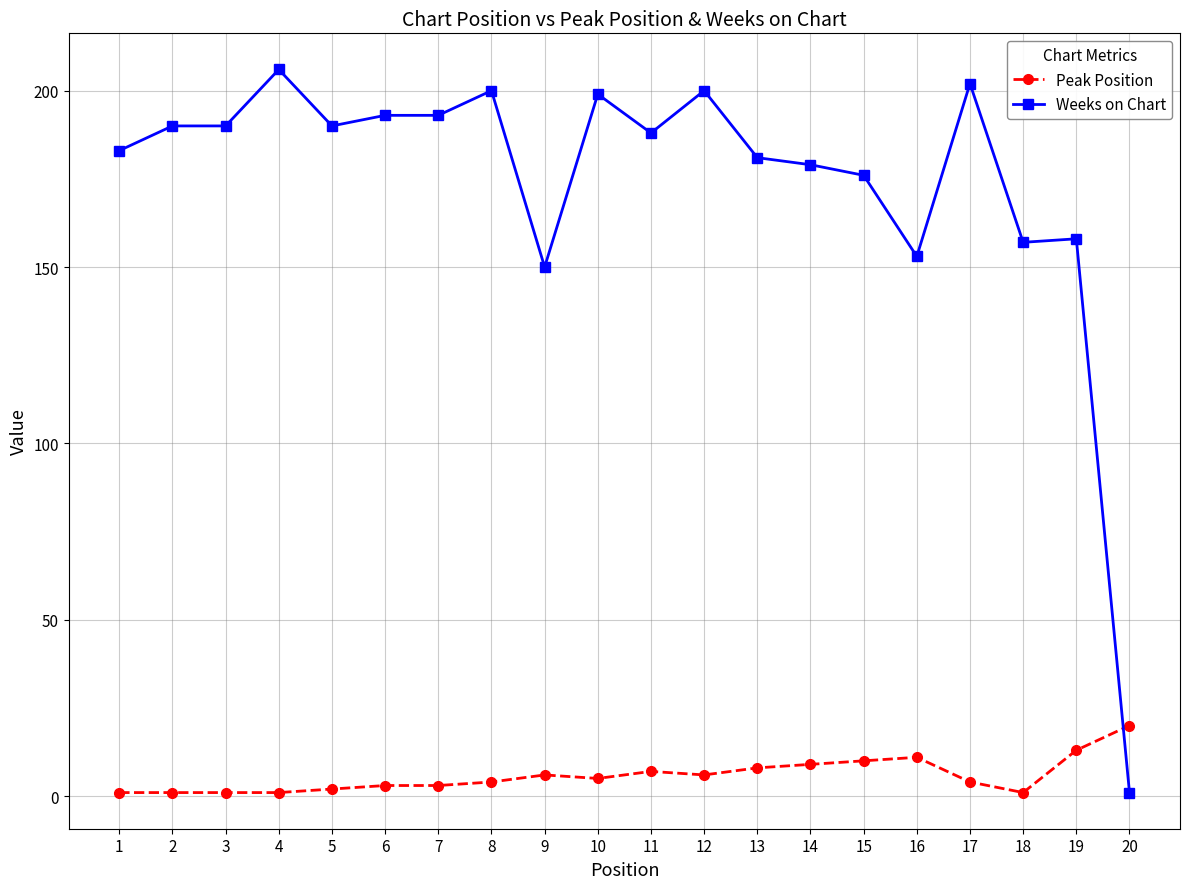

Which series has the largest total across all categories?

Weeks on Chart